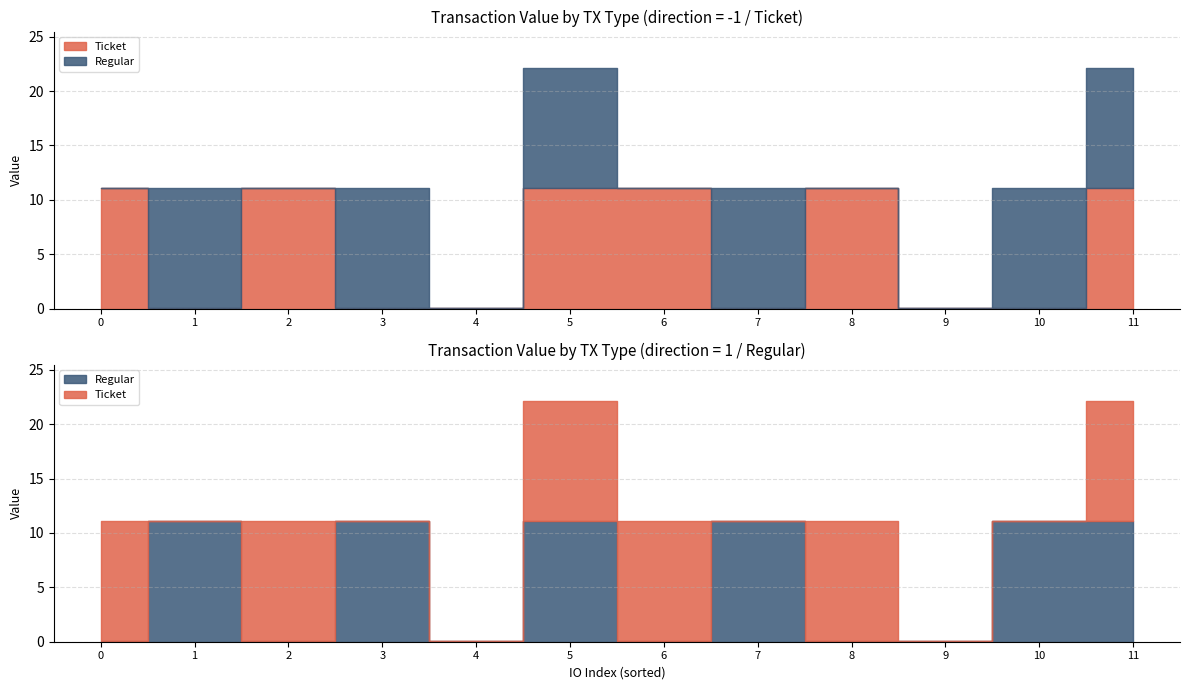

What is the value of the Regular point at the 6th from the left?

11.1